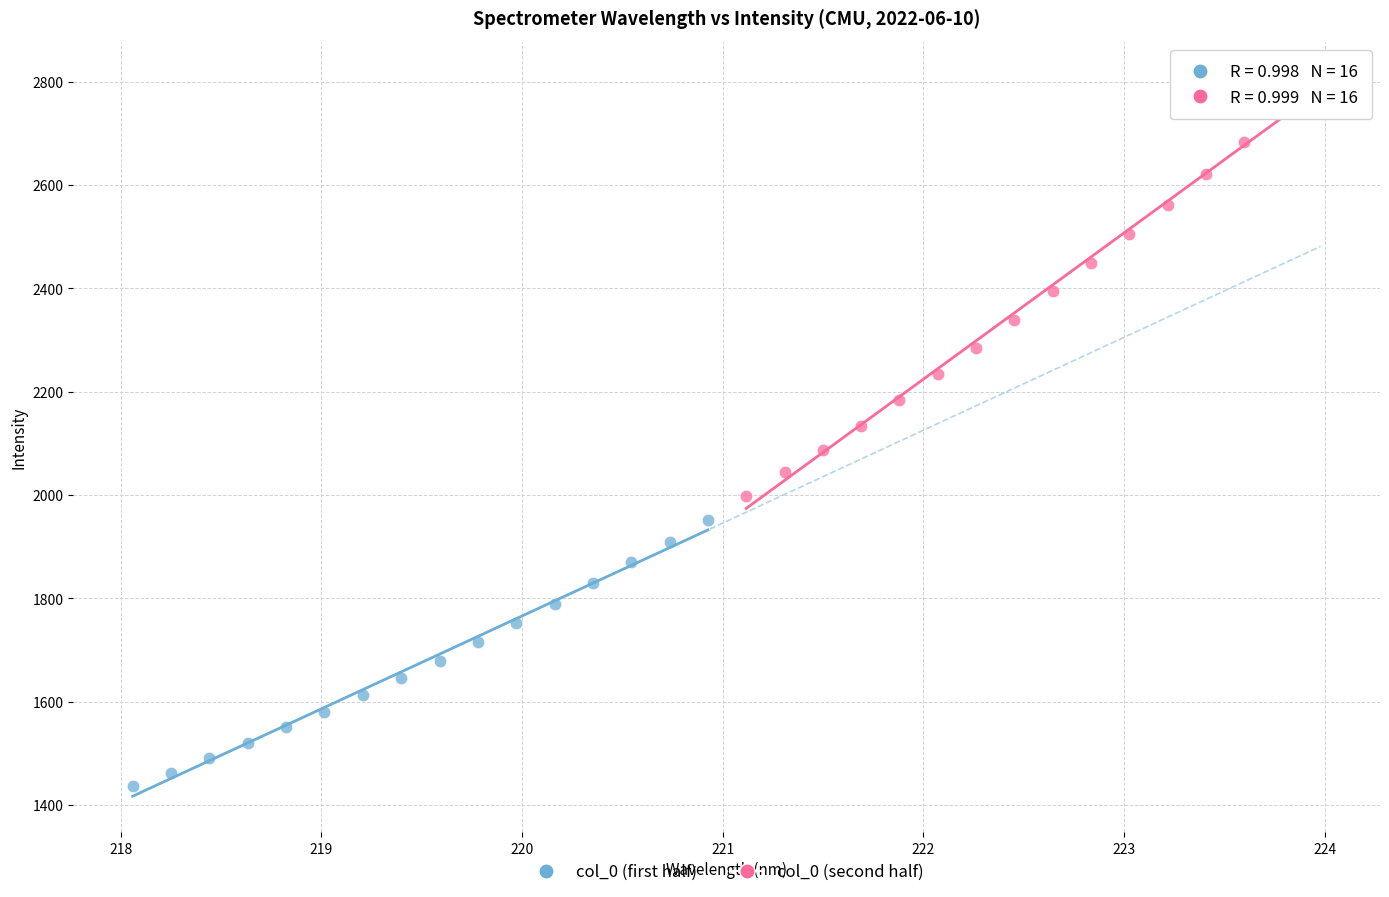

Which series has the widest spread of Y values?

col_0 (second half)